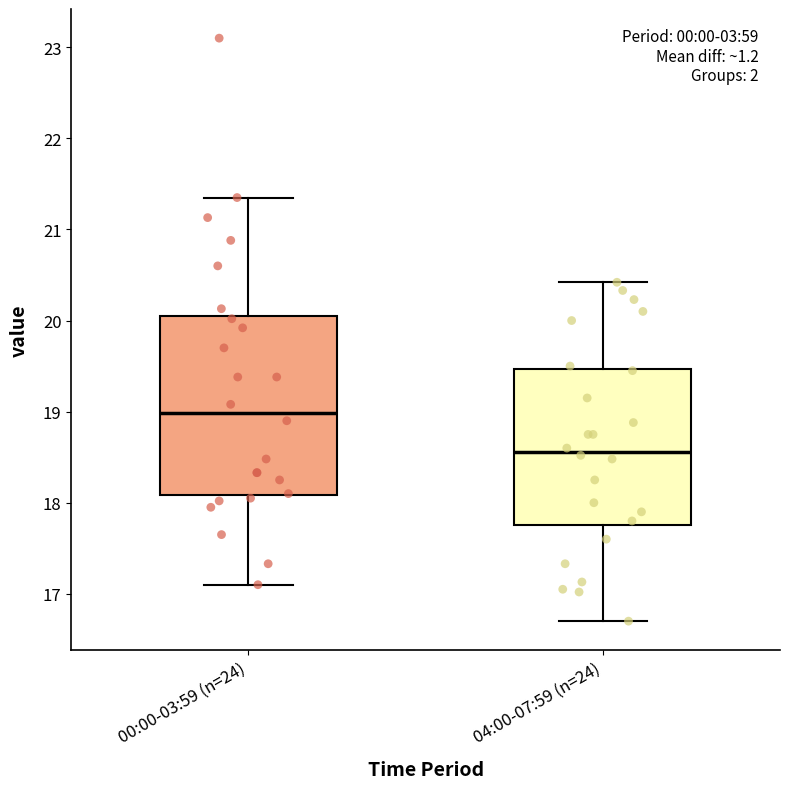

Which box is the tallest, from its lower edge to its upper edge?

00:00-03:59 (n=24)